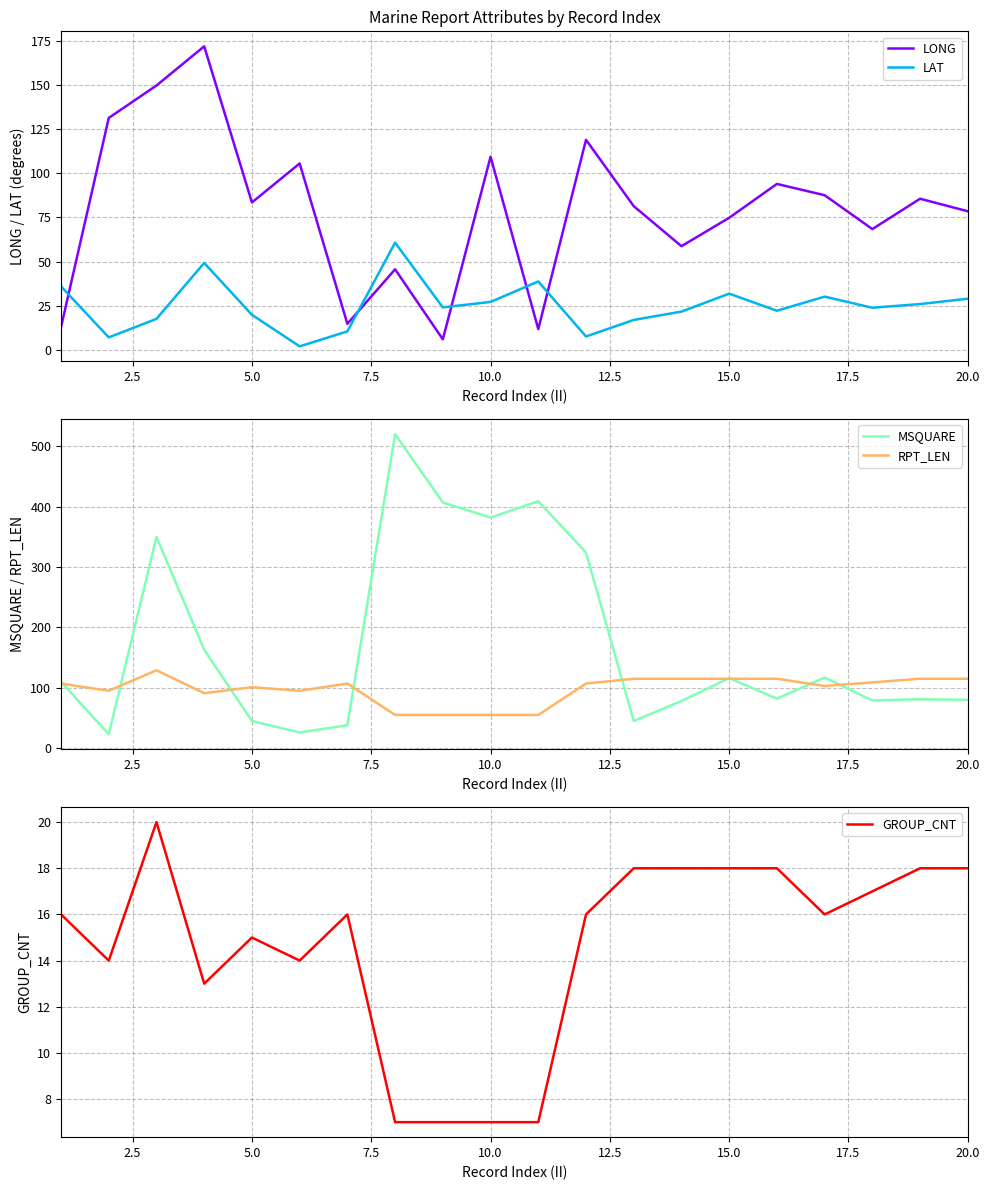

What is the maximum value for GROUP_CNT?

20